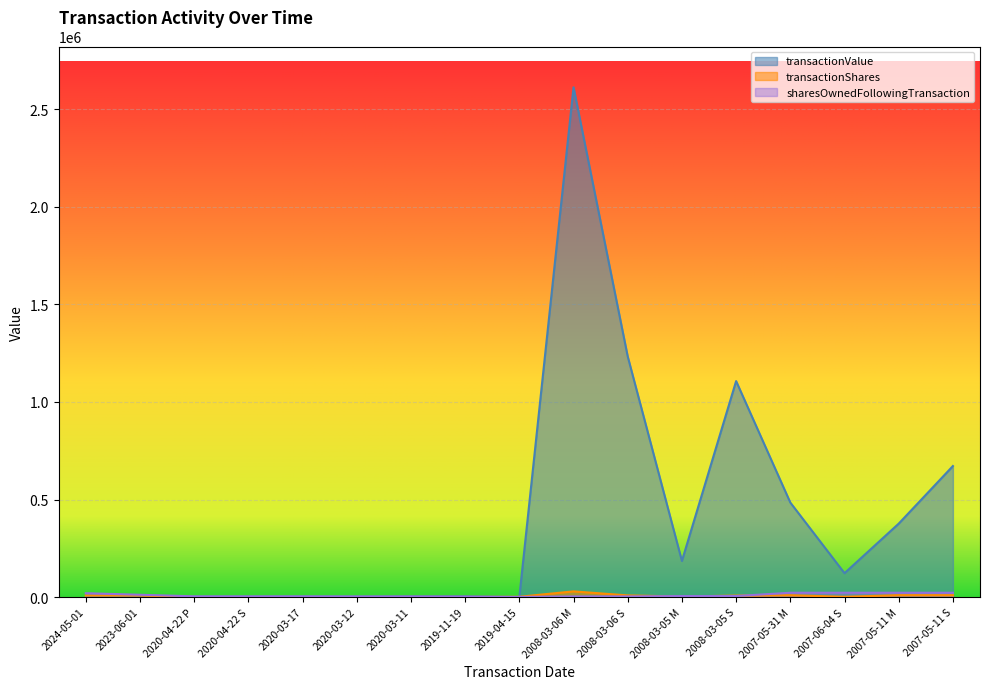

What is the label of the 1st point from the right?

2007-05-11 S